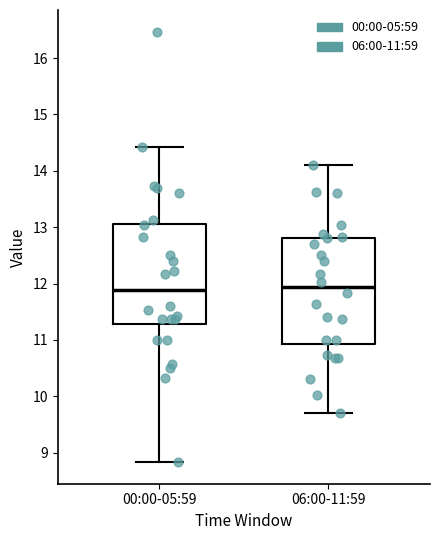

Where does the median line of the box for 06:00-11:59 sit on the y-axis? The values are not printed on the chart, so give them approximately, as read against the axis.

11.9